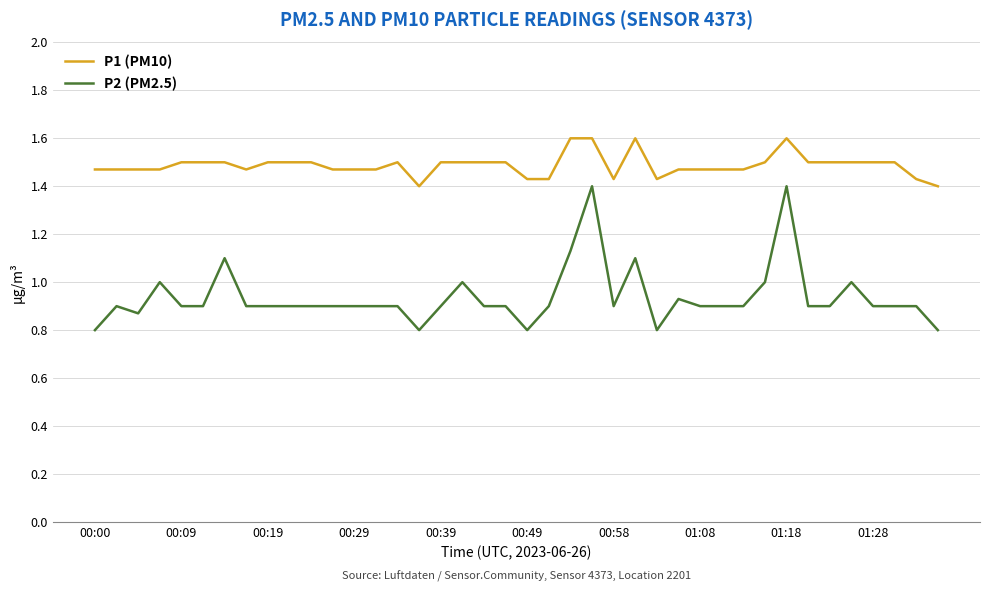

What is the highest value of the P1 (PM10) series?

1.6